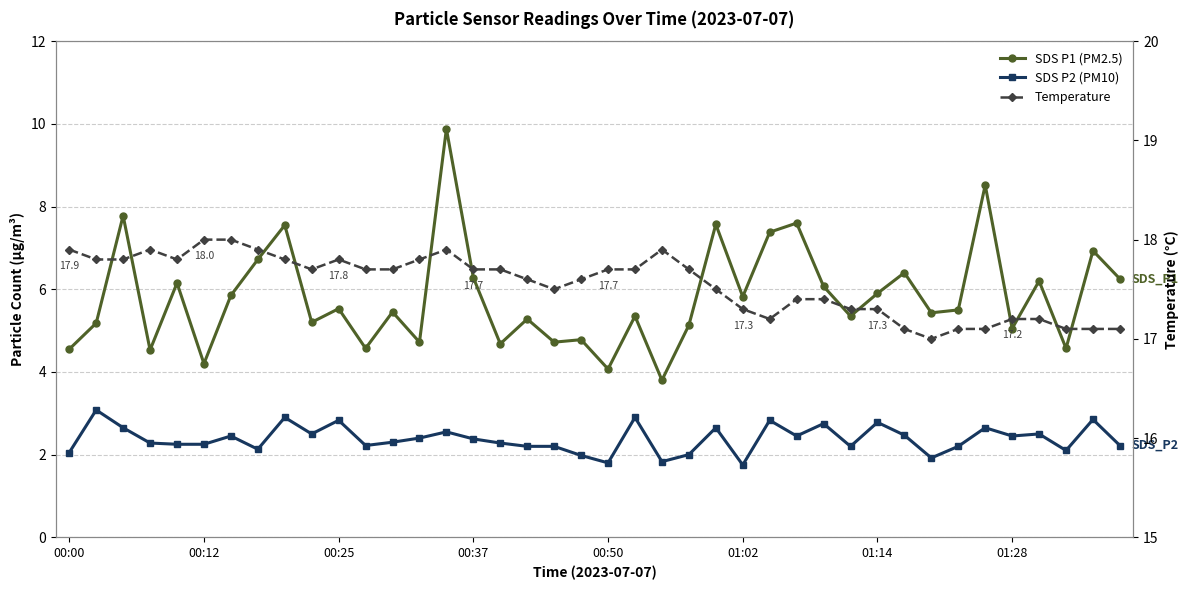

Rank the series by their average value, from highest to lowest.

Temp, SDS_P1, SDS_P2